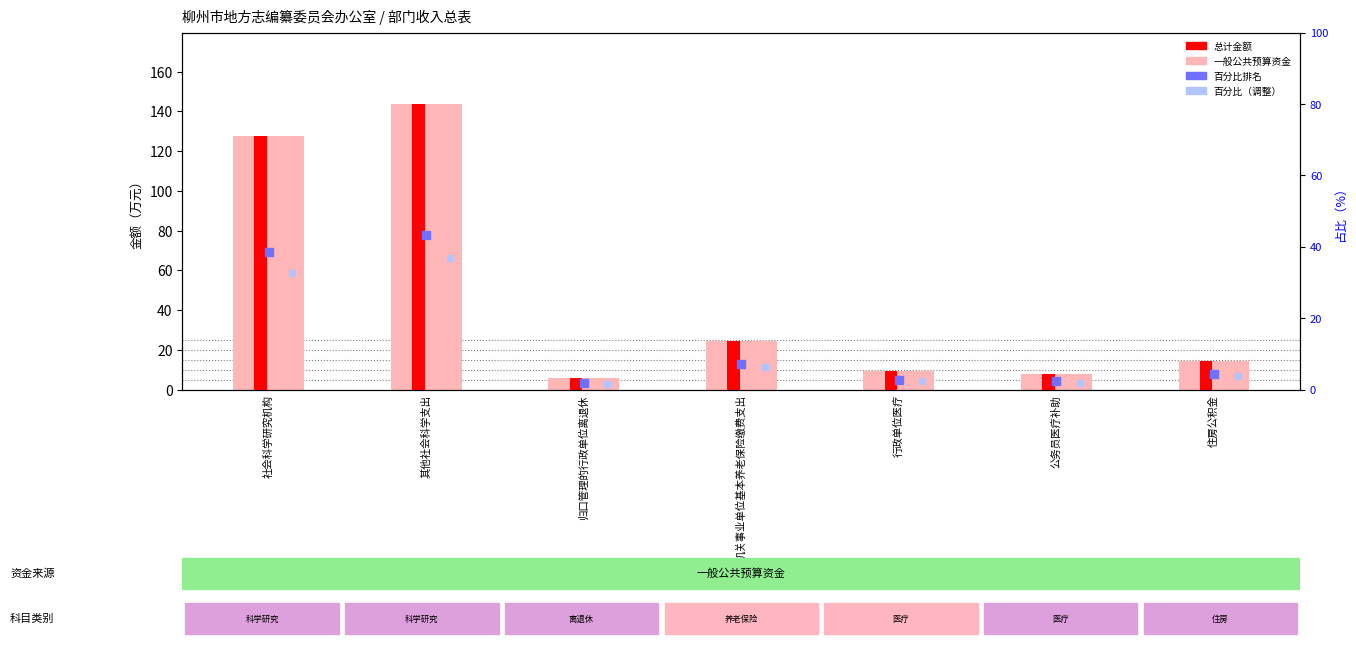

Which series has the largest total across all categories?

总计（万元）